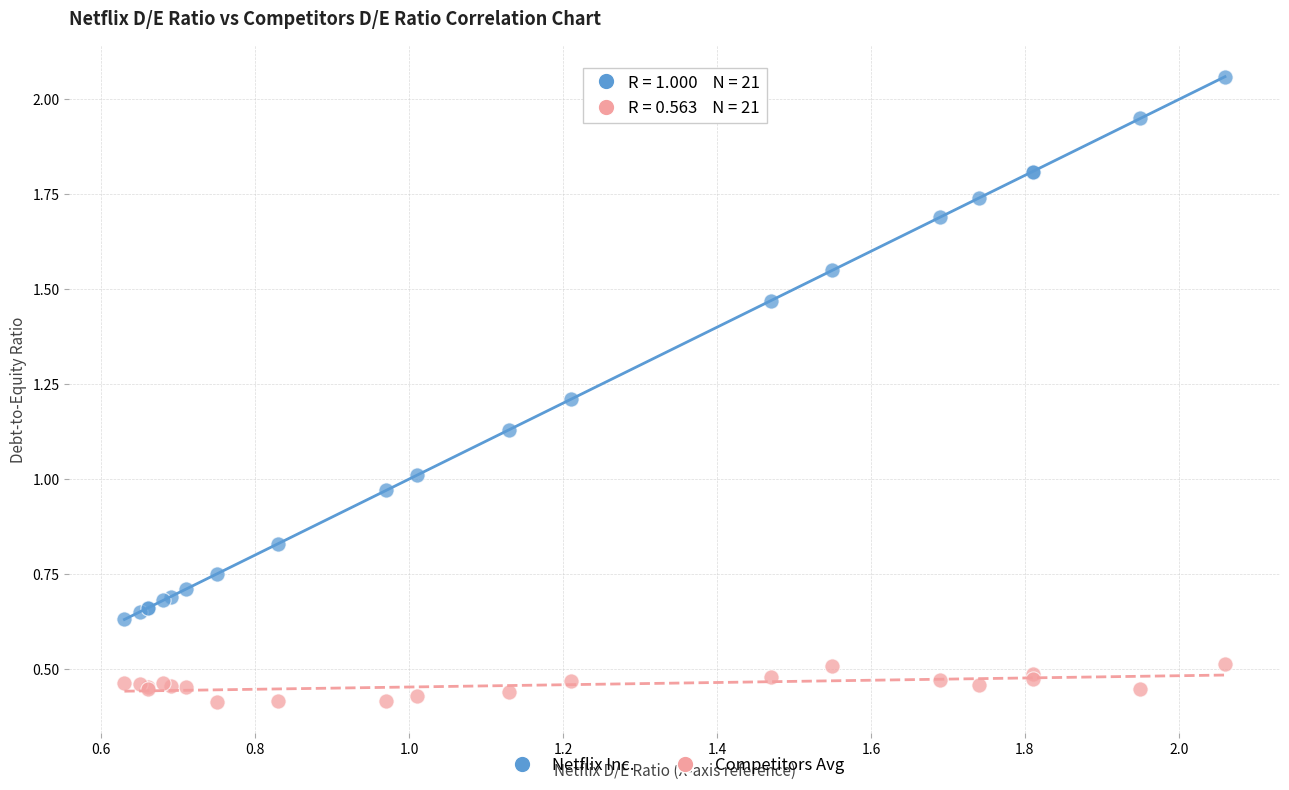

What is the X range (max minus min) for the scatter plot?

1.4